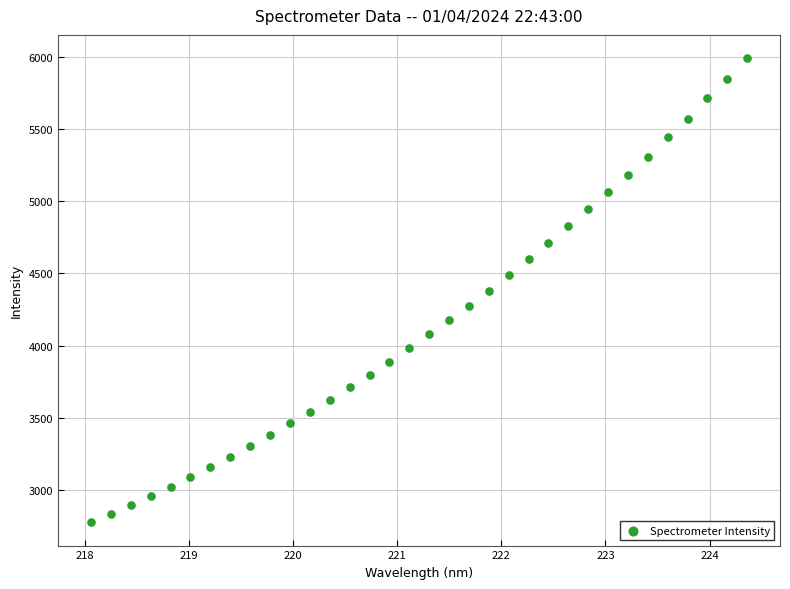

What is the range of Y values (max minus min)?

3215.2